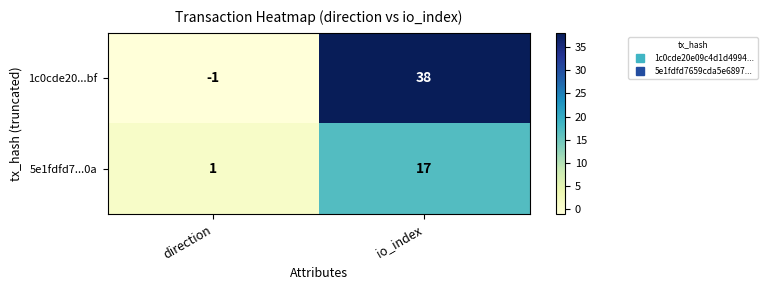

How many positive values does the 1c0cde20...bf series have?

1